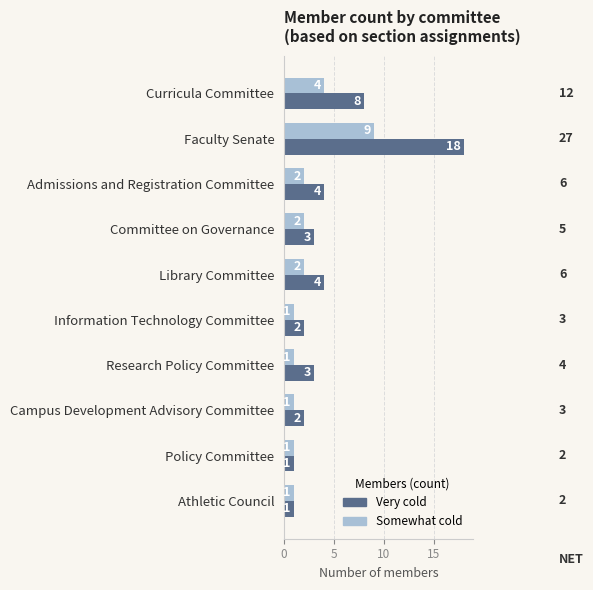

Which series has the largest range (max minus min)?

Very cold